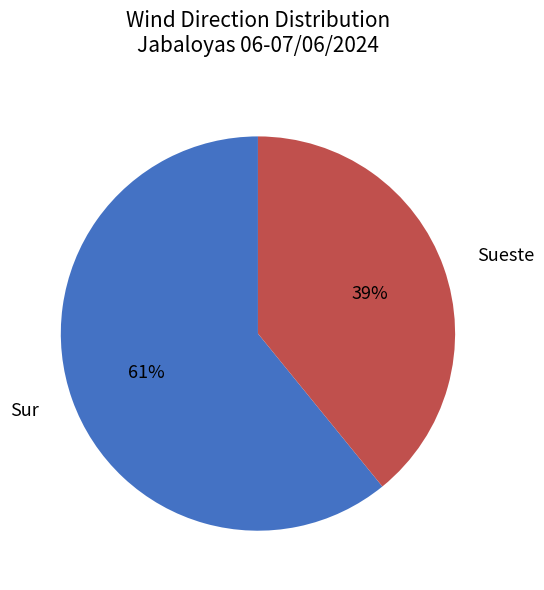

To the nearest percent, what portion does Sueste represent?

39%